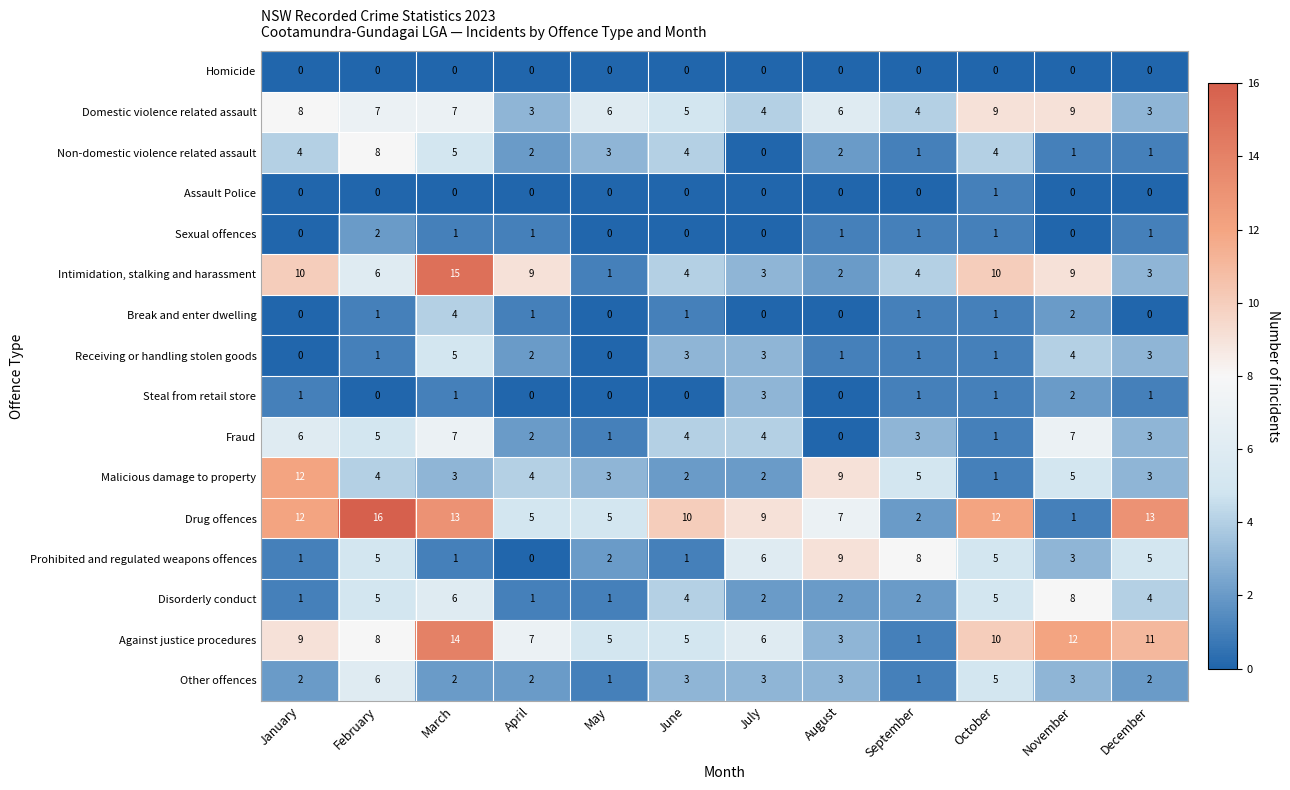

Which series has the widest spread of values?

Drug offences